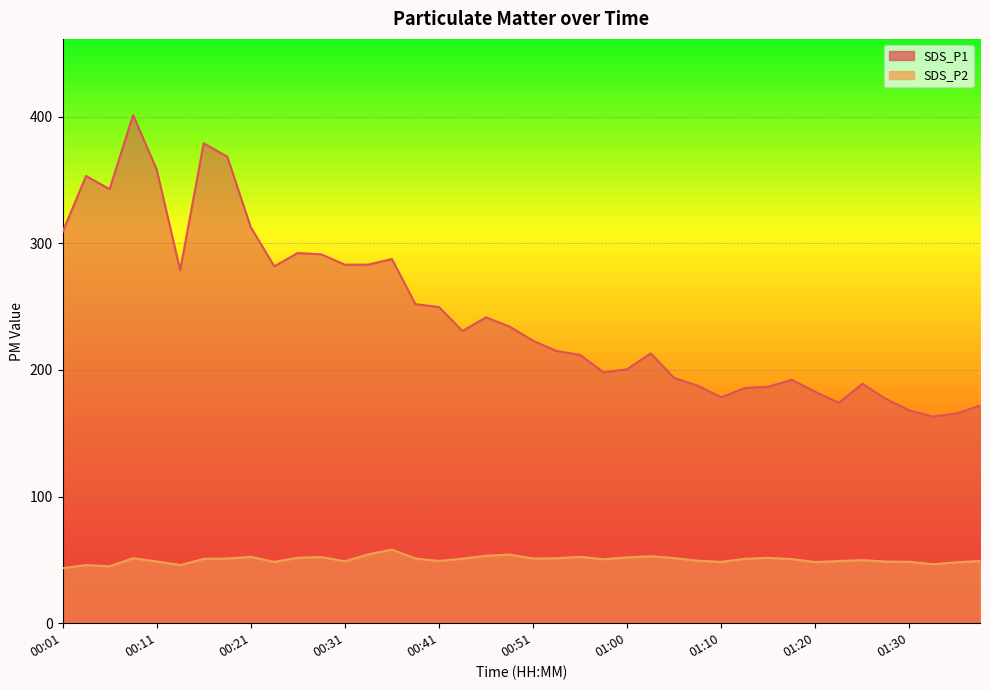

At which category does SDS_P2 reach its first local valley?

00:06